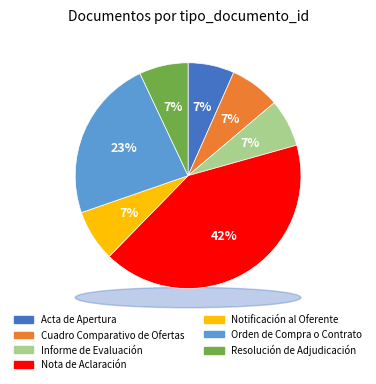

What is the largest slice in the pie chart?

Nota de Aclaración